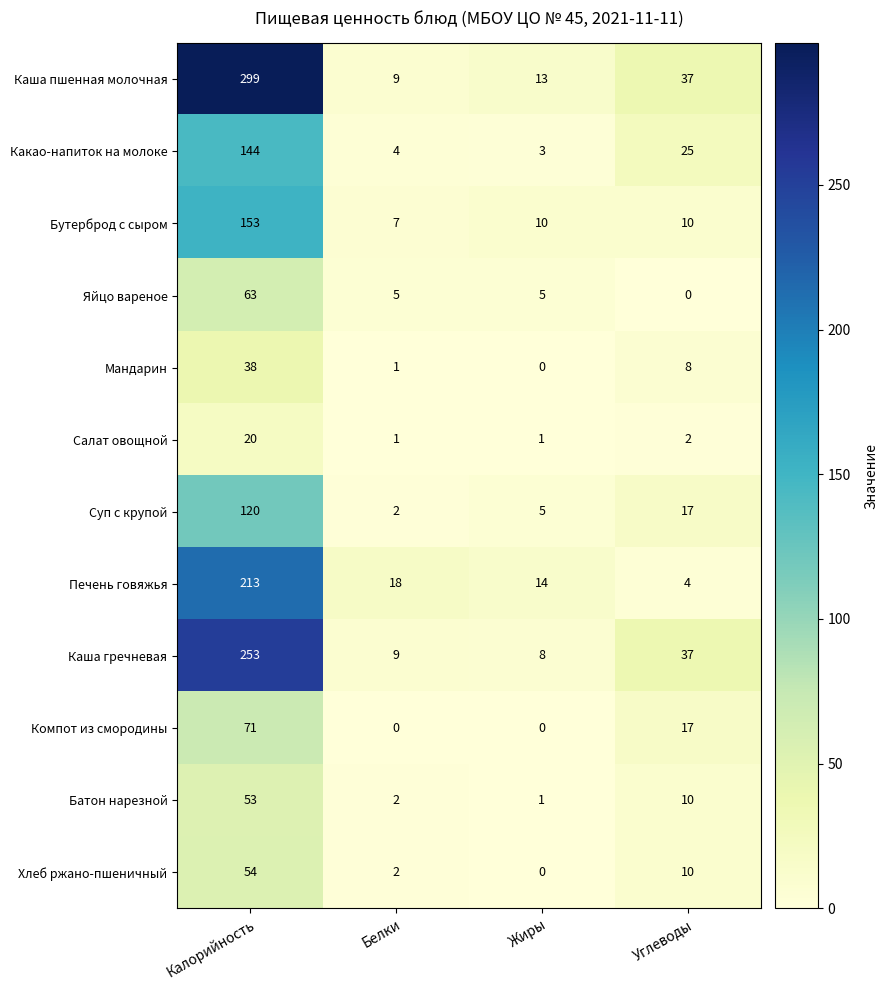

What is the greatest value displayed?

299